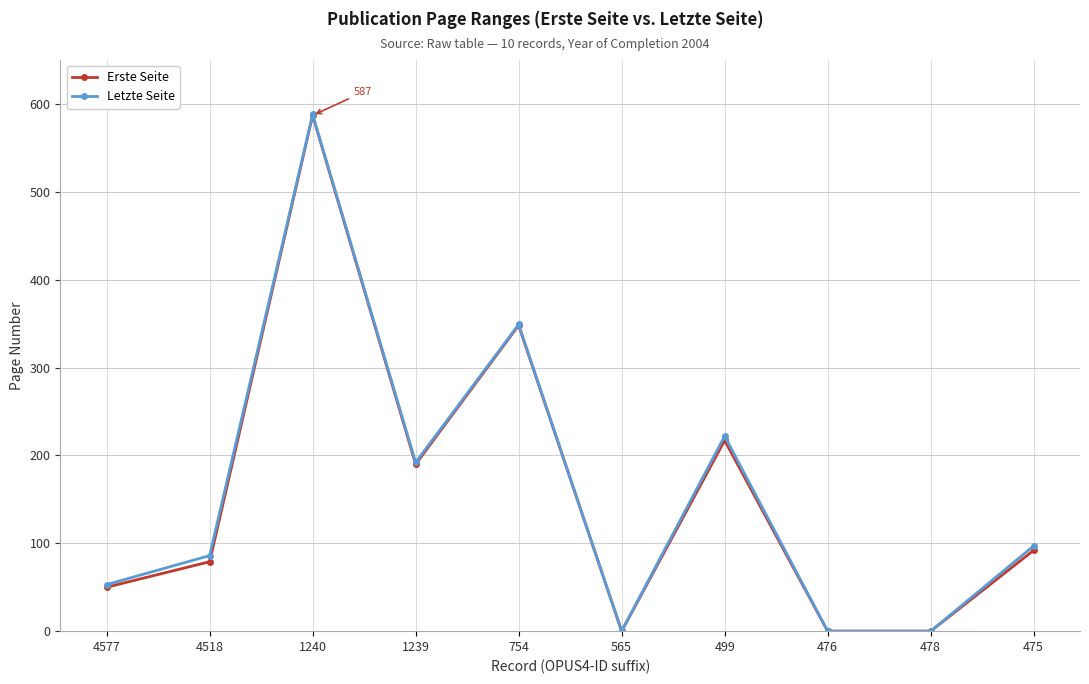

Reading left to right, extract all data points from this chart.

Erste Seite: 50	79	587	190	348	0	217	0	0	92
Letzte Seite: 53	86	588	192	349	0	222	0	0	97